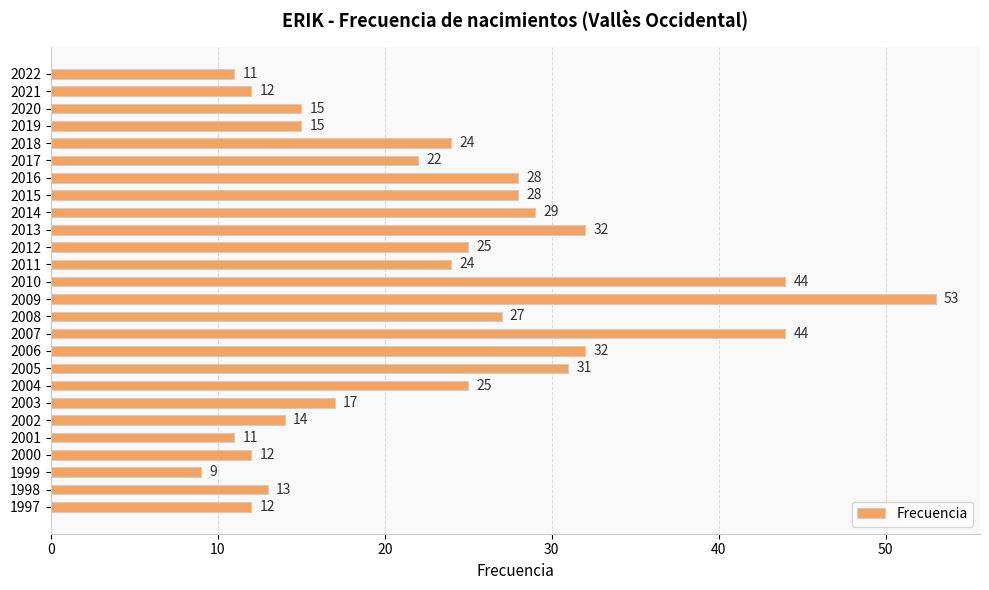

At which label is the value closest to 31?

2005